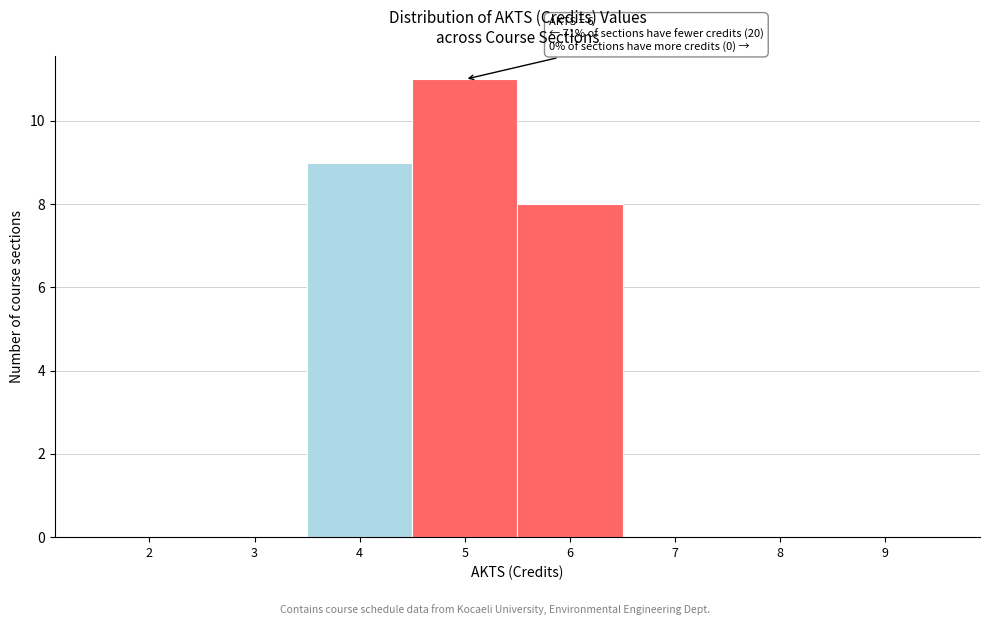

Reading left to right, extract all data points from this chart.

2=0	3=0	4=9	5=11	6=8	7=0	8=0	9=0